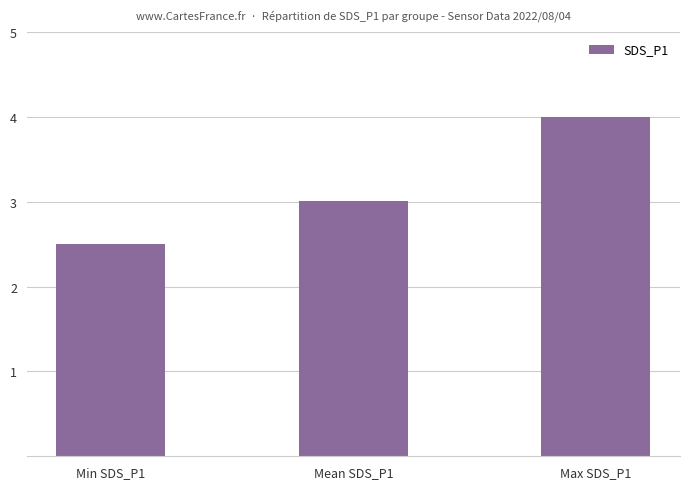

At which label is the value closest to 3?

Mean SDS_P1